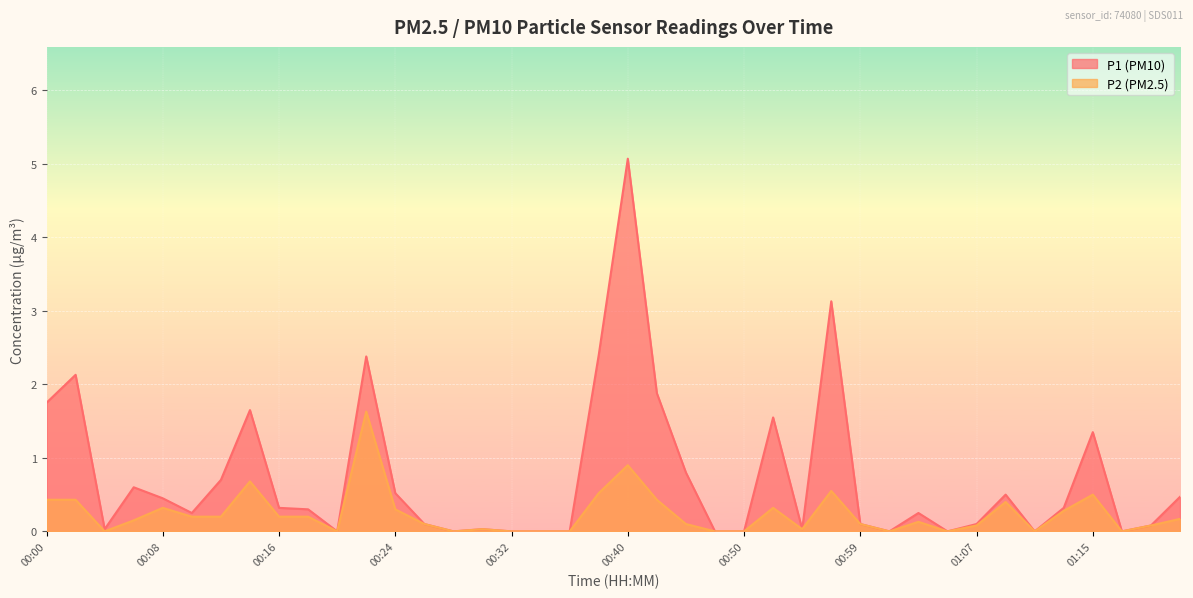

What are all the series names shown in the legend?

P1 (PM10), P2 (PM2.5)